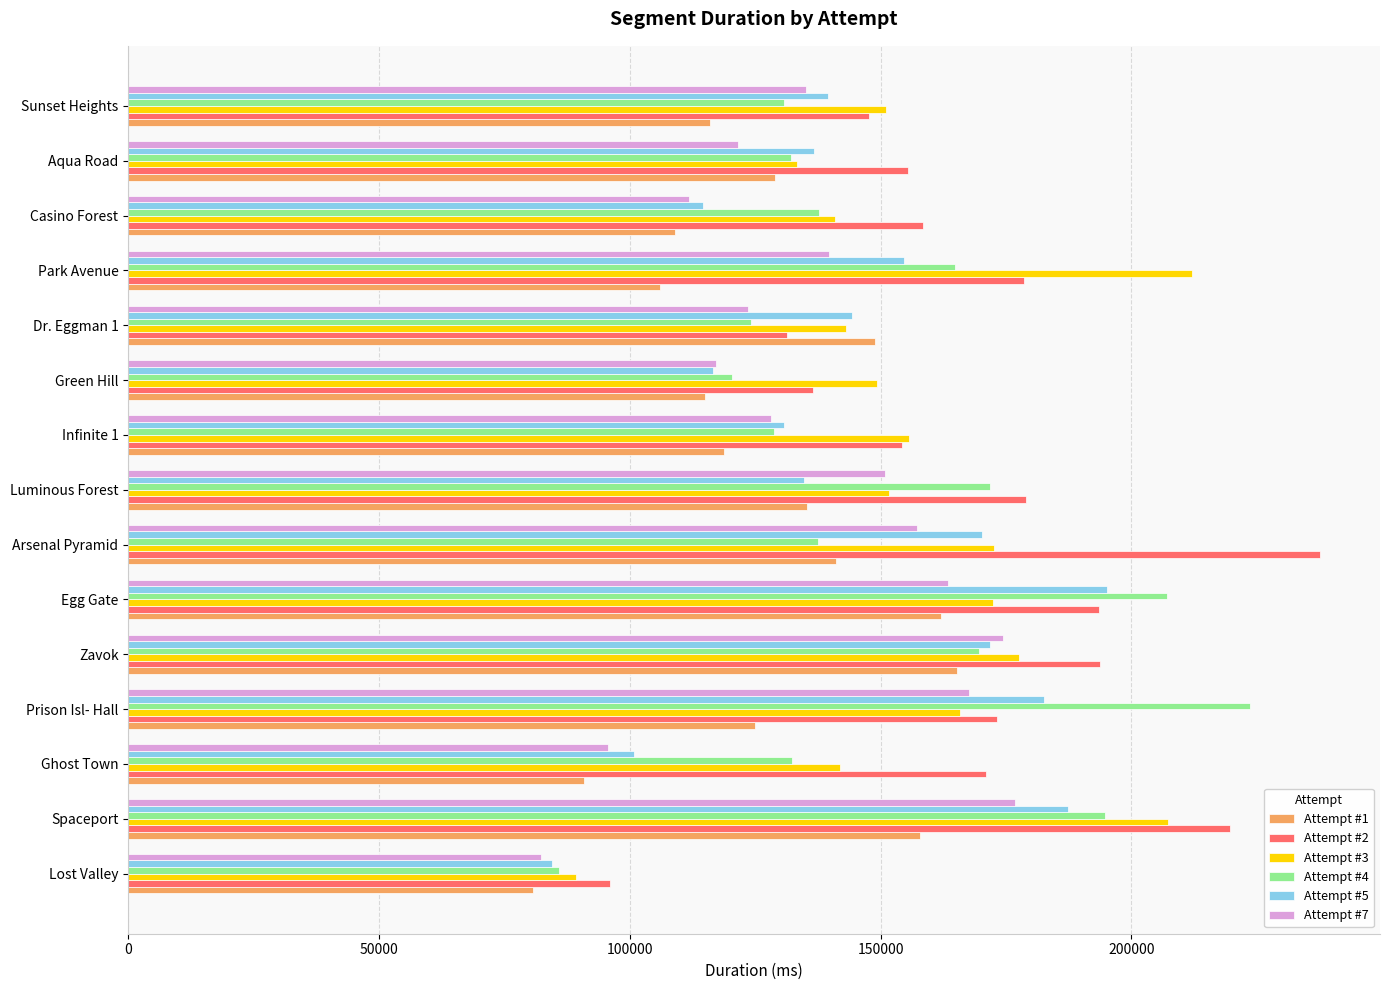

What is the difference between the second highest and second lowest values in the Attempt #2 series?

88408